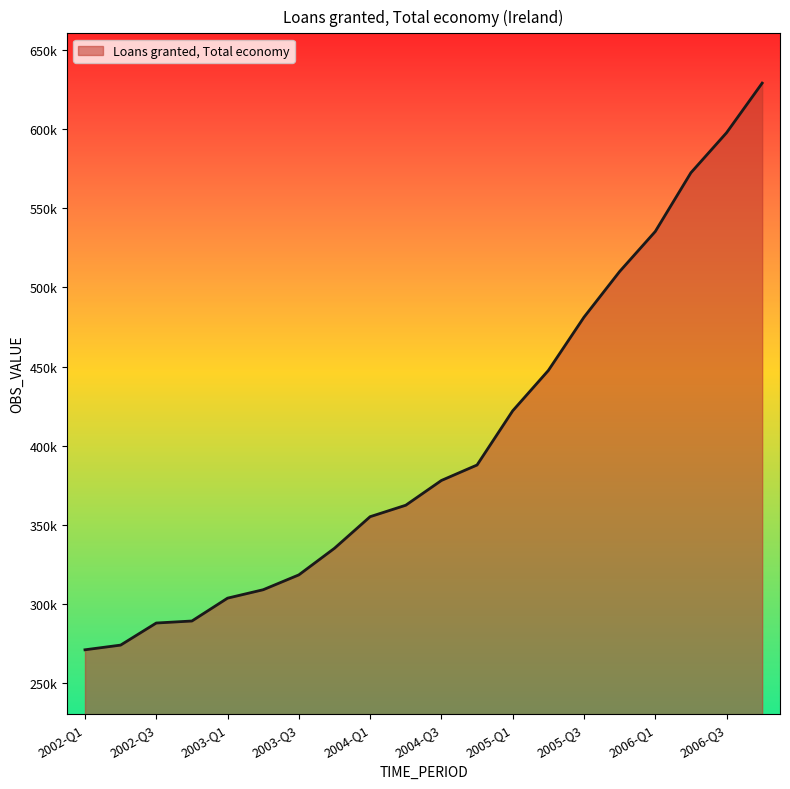

Does the chart have visible grid lines?

No